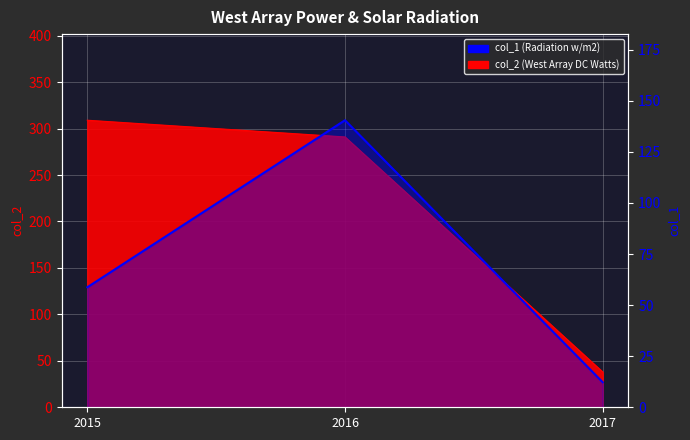

List the labels in order of value, largest first.

2016, 2015, 2017